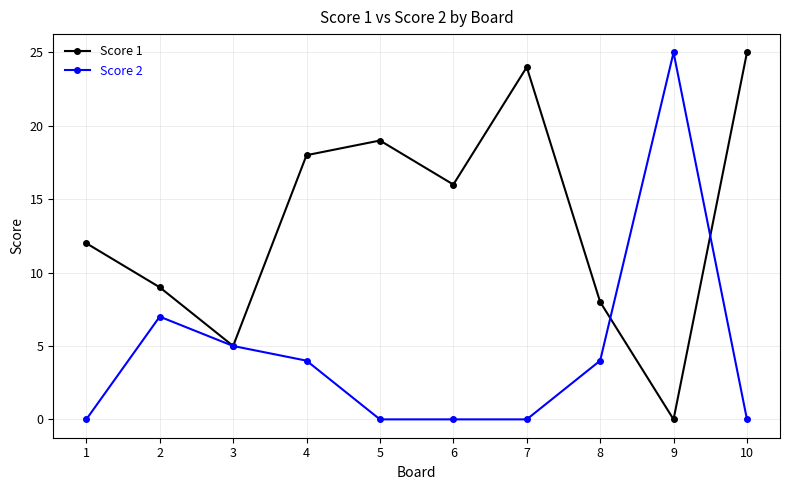

True or false: Score 1 has more than 0 points higher than both neighbors.

True